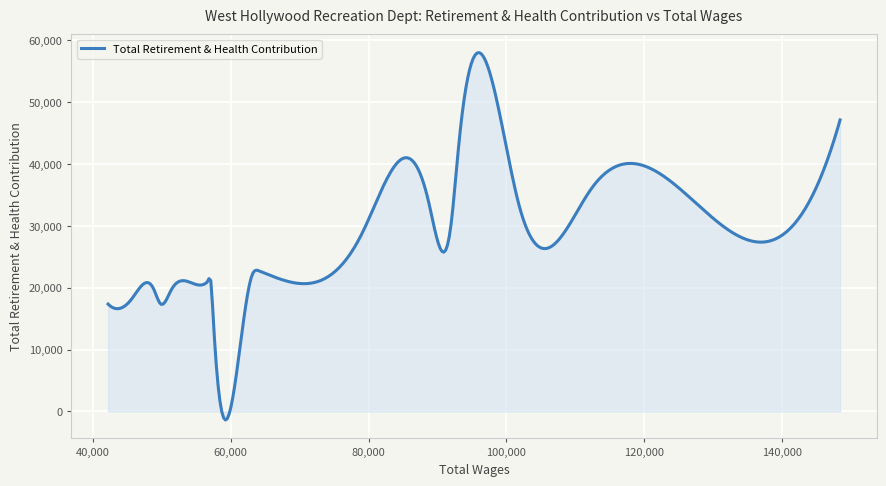

What is the difference between the maximum and minimum values?

59425.3